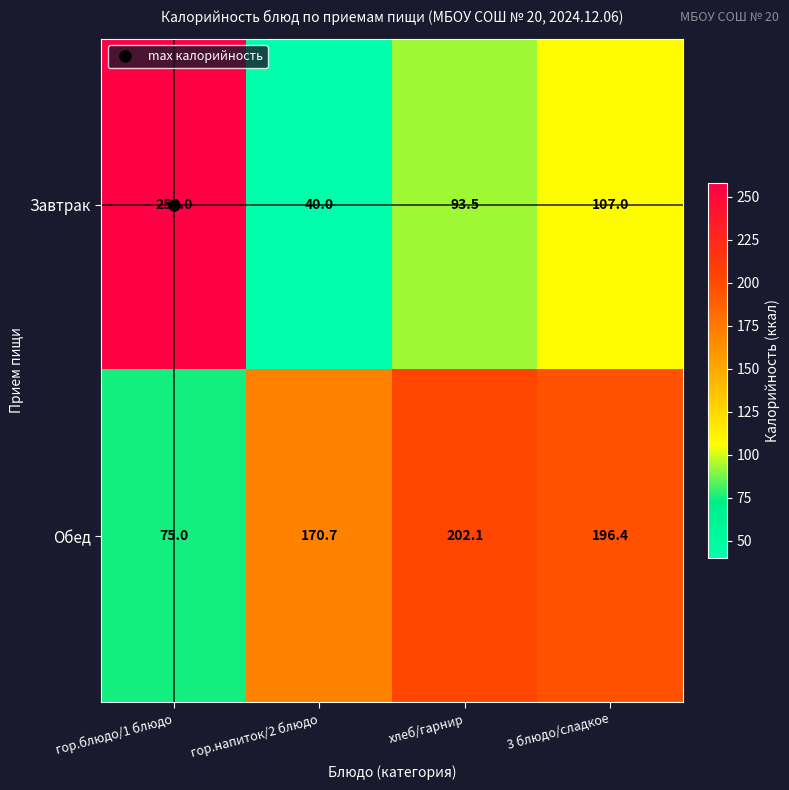

How many data points does each series have?

4